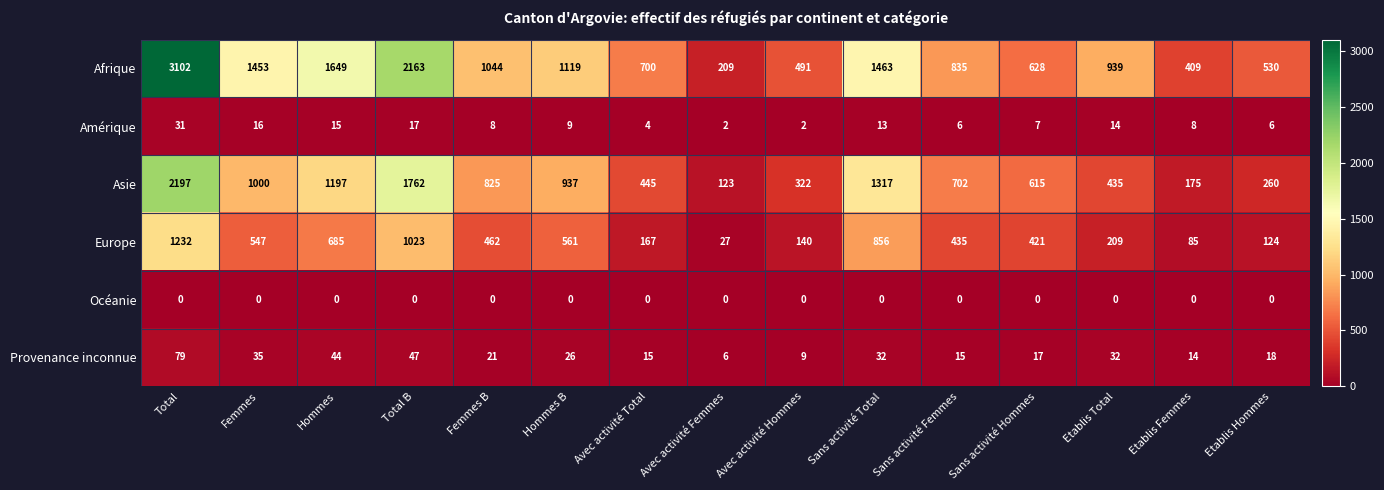

What is the sum of the Afrique values at Total B and Etablis Hommes?

2693